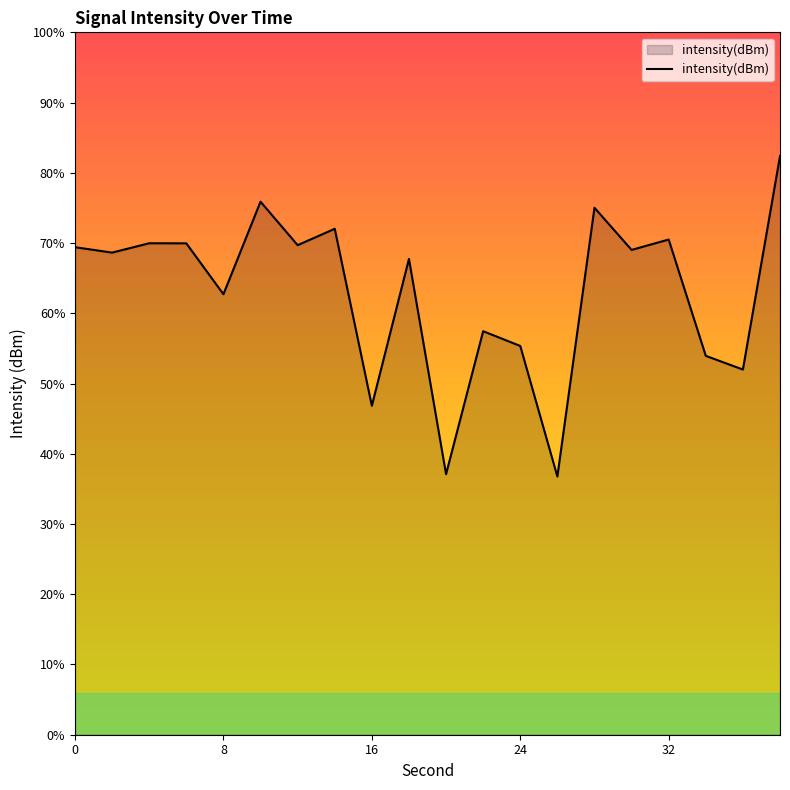

How many interior local peaks (higher than both neighbors) does the data have?

7